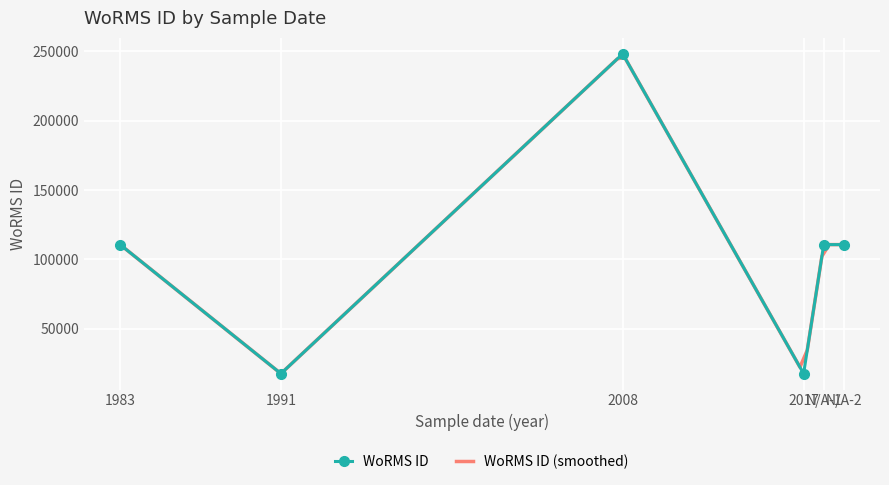

How many points are higher than both their immediate neighbors (excluding endpoints)?

1